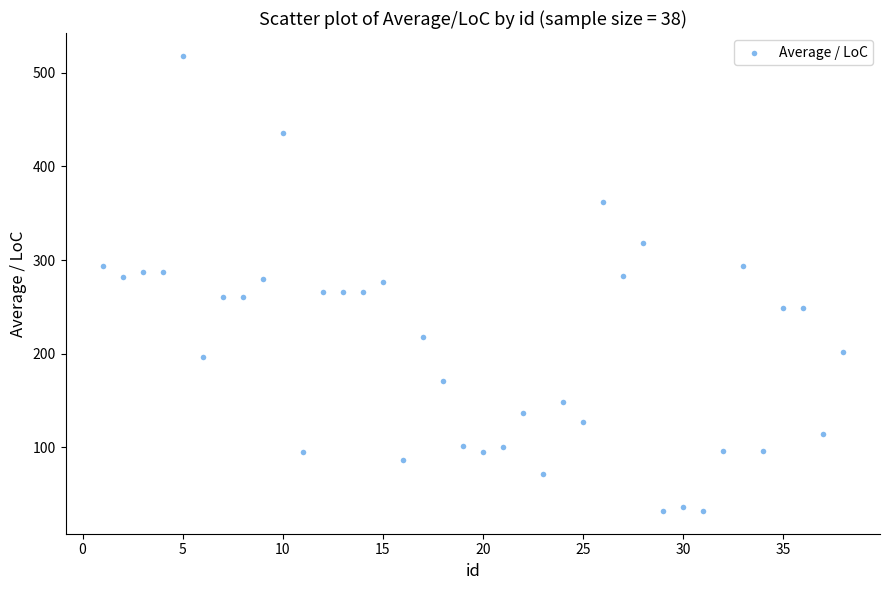

What is the range of X values (max minus min)?

37.0